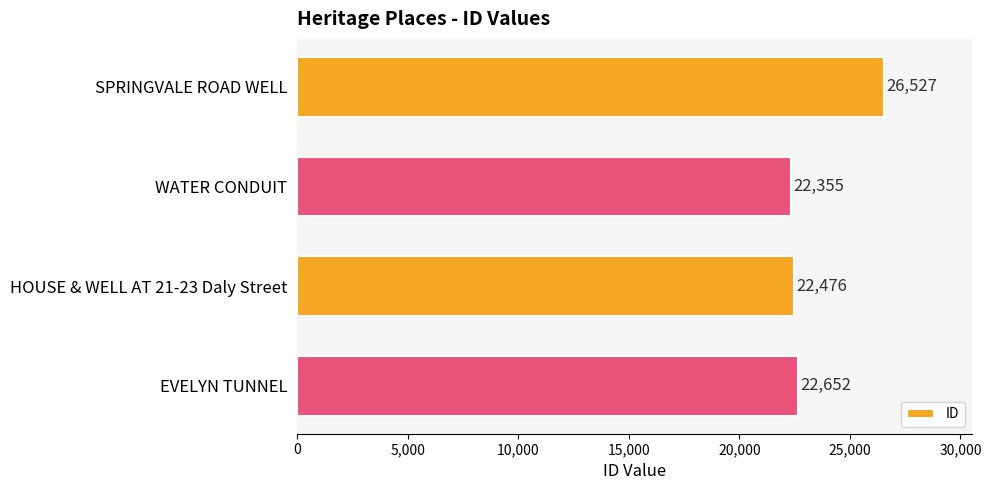

The value at HOUSE & WELL AT 21-23 Daly Street is 34216. True or false?

False